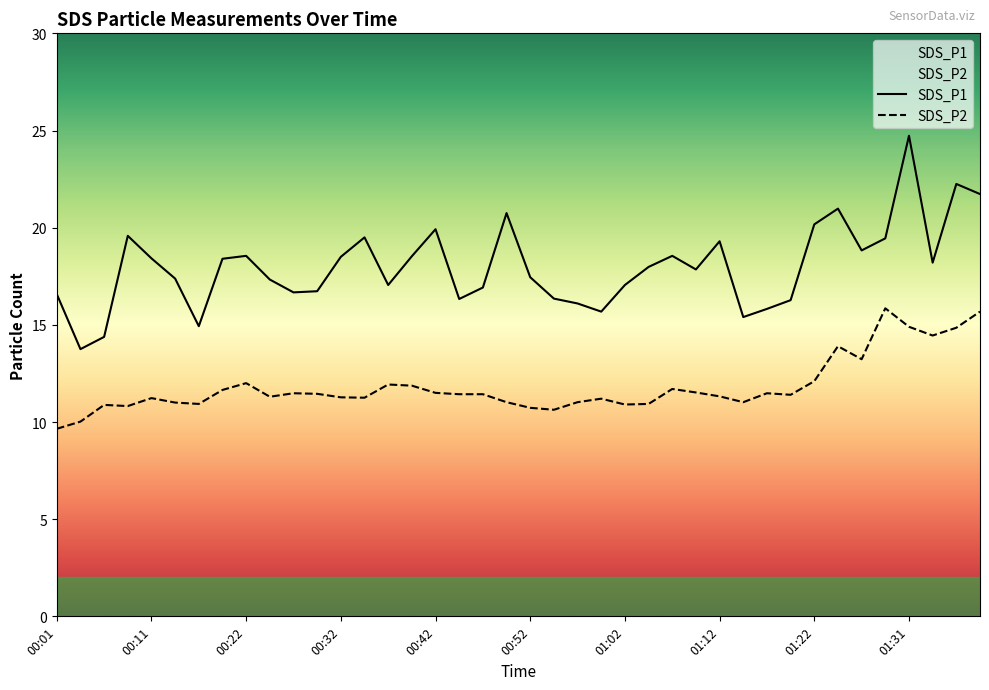

What position from the right is 01:05?

15